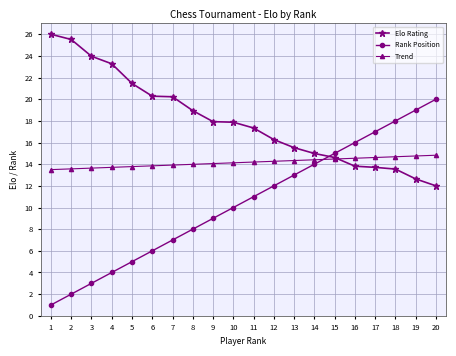

True or false: Trend and Rank Position intersect in this chart.

True